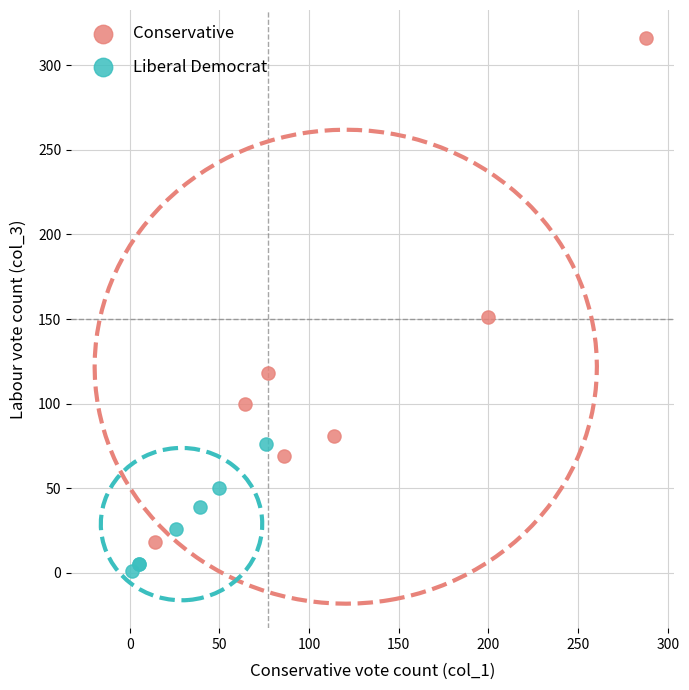

Which series has the largest Y range (max minus min)?

Conservative